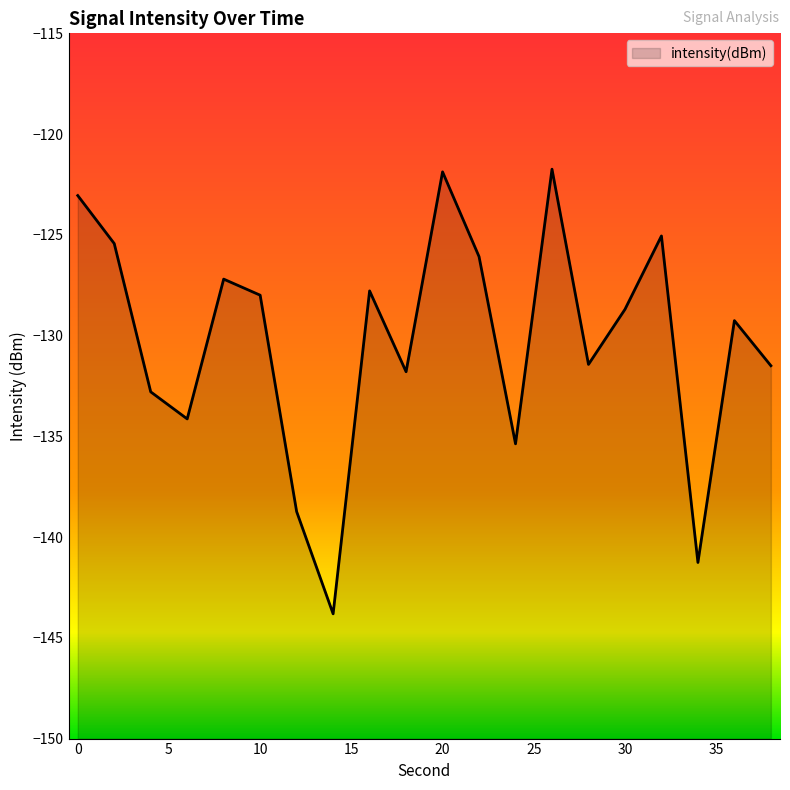

What is the smallest value displayed?

-143.8